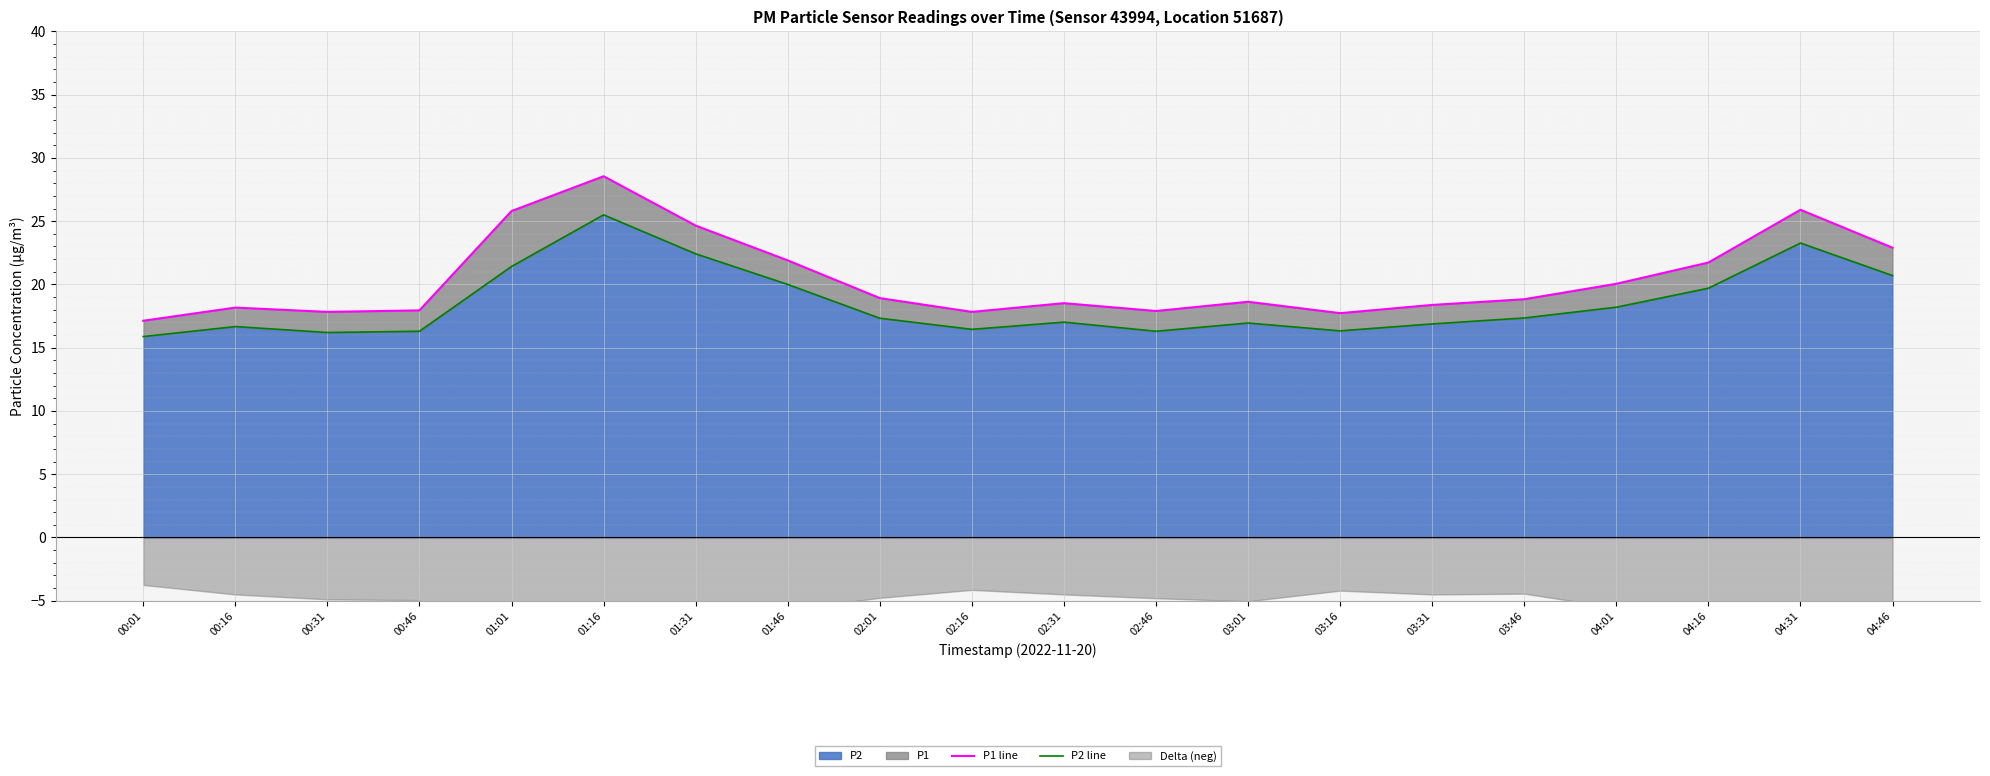

True or false: P1 line and P2 line intersect in this chart.

False